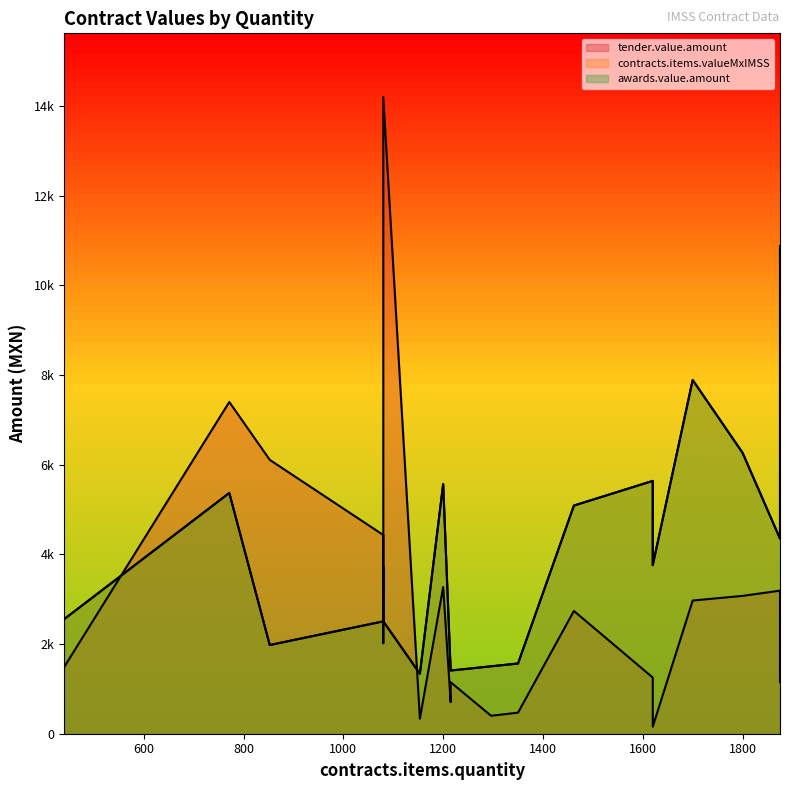

Rank the categories by contracts.items.valueMxIMSS value from highest to lowest.

1875, 1700, 1800, 1620, 1200, 771.38, 1462, 1875, 1620, 1080, 440.53, 1080, 1080, 852.48, 1350, 1296, 1215, 1215, 1153.35